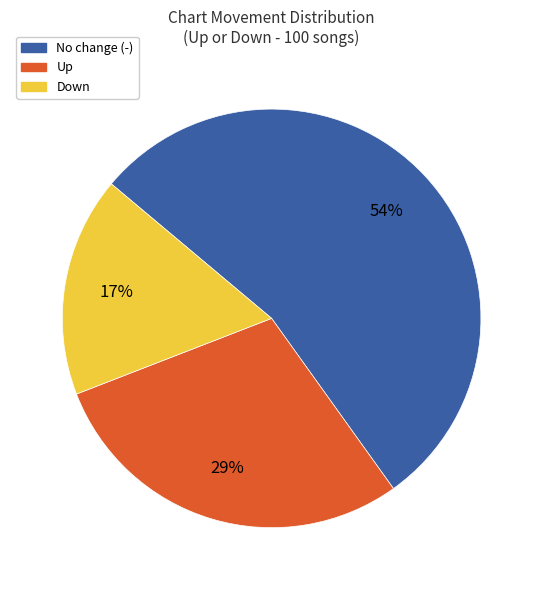

To the nearest percent, what is the average slice percentage?

33%